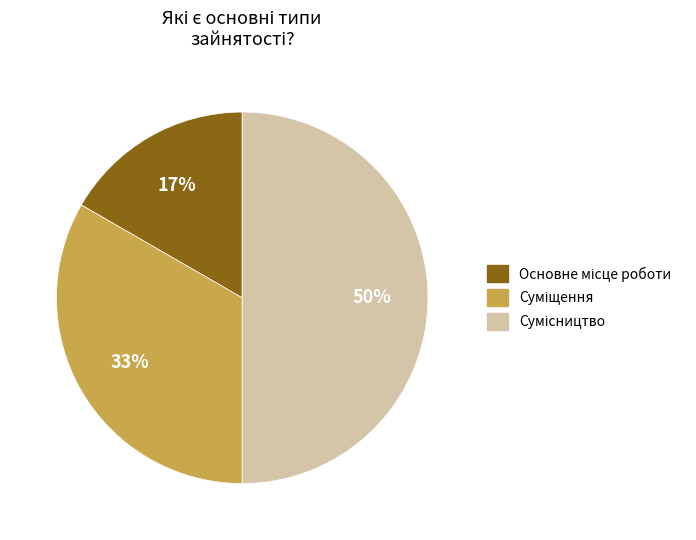

To the nearest percent, what is the difference between the largest and smallest slice percentages?

33%